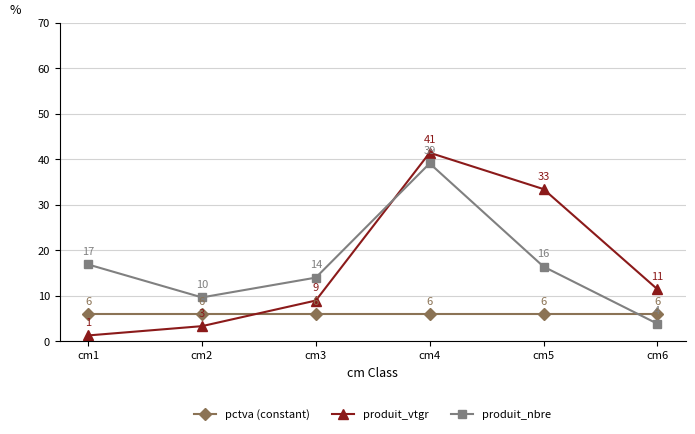

Which series has the largest range (max minus min)?

produit_vtgr